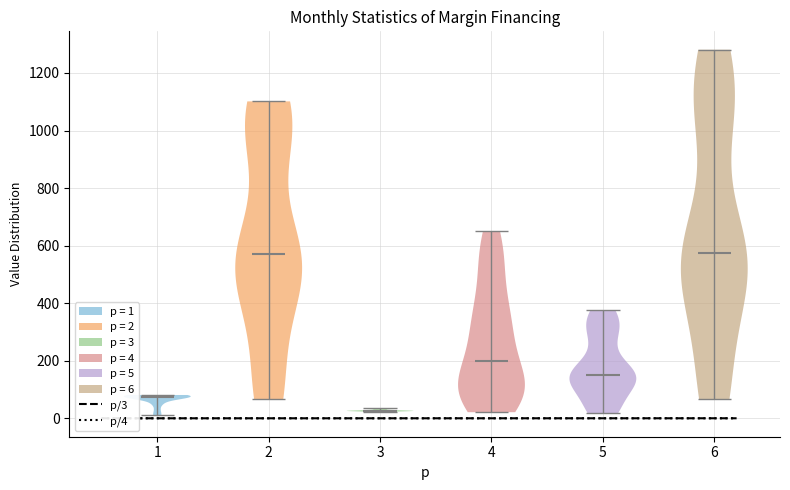

Reading left to right, read every violin against the y-axis: where its median line is, and the lowest and highest points it reaches. The values are not printed on the chart, so give them approximately, as read against the axis.

1: median line 80, lowest point 20, highest point 80
2: median line 580, lowest point 60, highest point 1100
3: median line 20, lowest point 20, highest point 40
4: median line 200, lowest point 20, highest point 640
5: median line 160, lowest point 20, highest point 380
6: median line 580, lowest point 60, highest point 1280